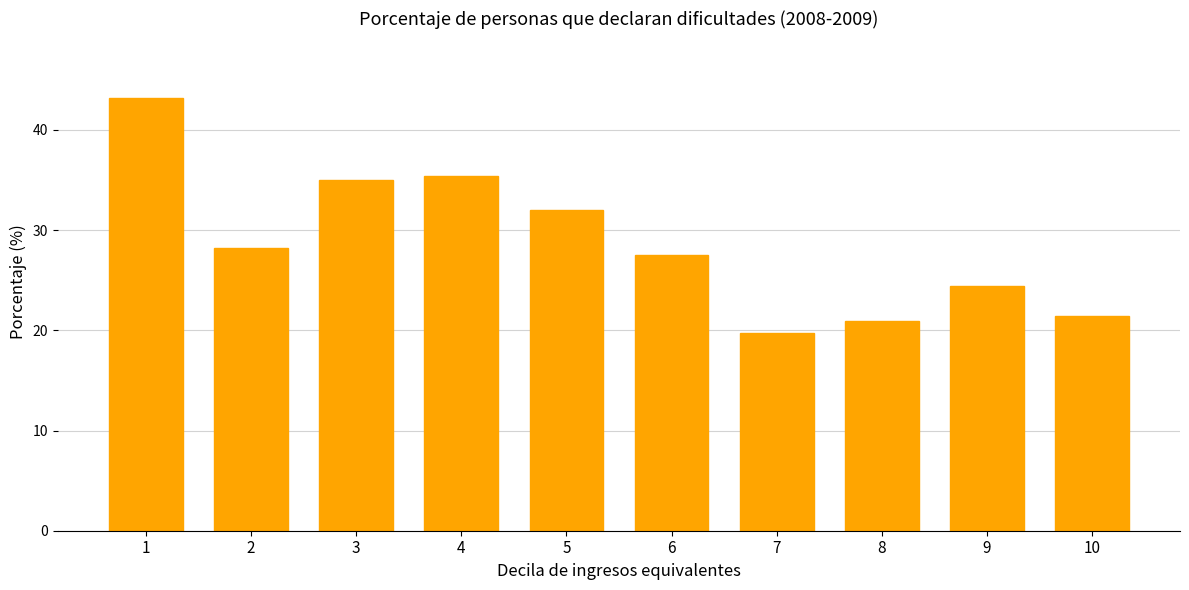

Reading left to right, extract all data points from this chart.

43.2	28.2	35.0	35.4	32.0	27.5	19.7	20.9	24.4	21.4